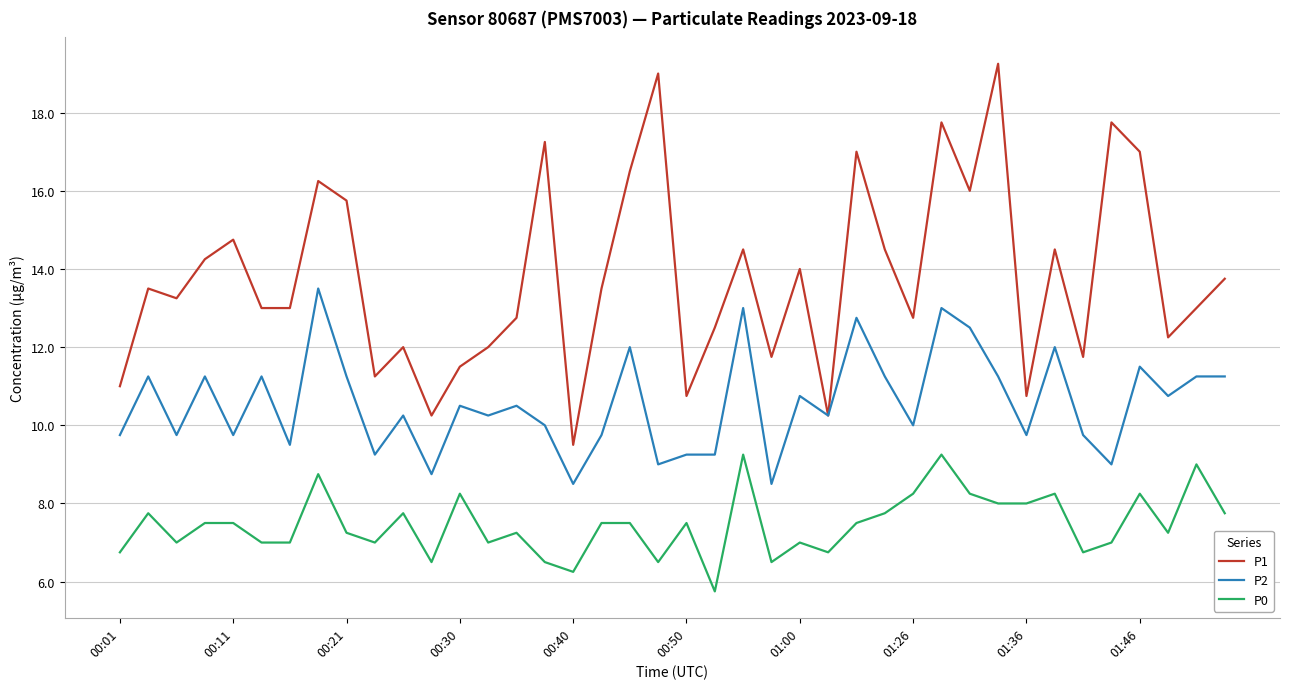

Rank the series by their average value, from lowest to highest.

P0, P2, P1